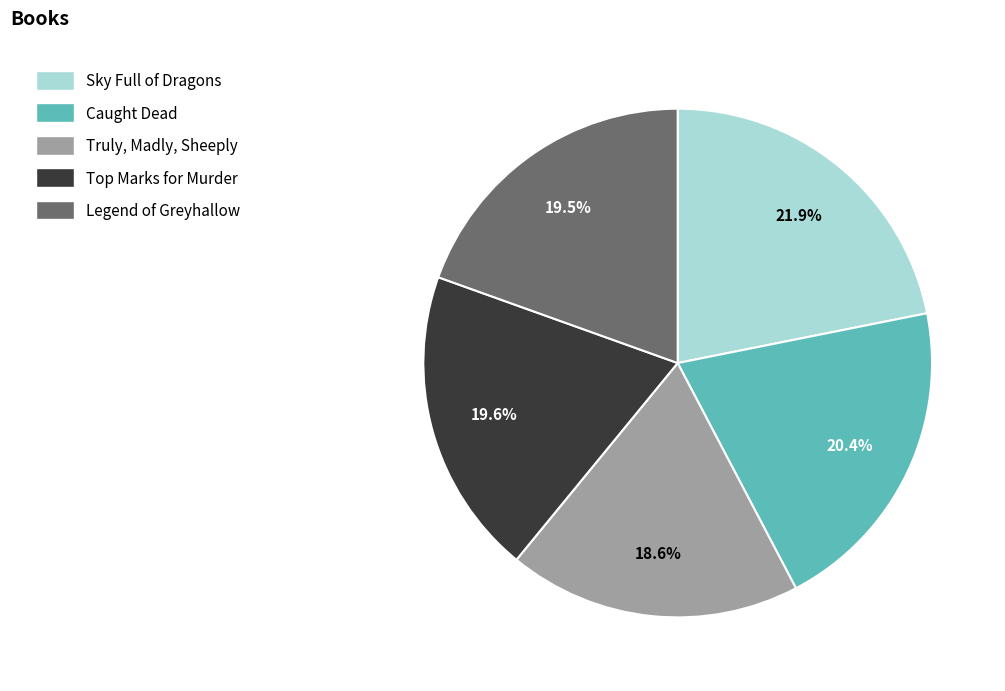

Which category has the biggest portion of the pie?

Sky Full of Dragons